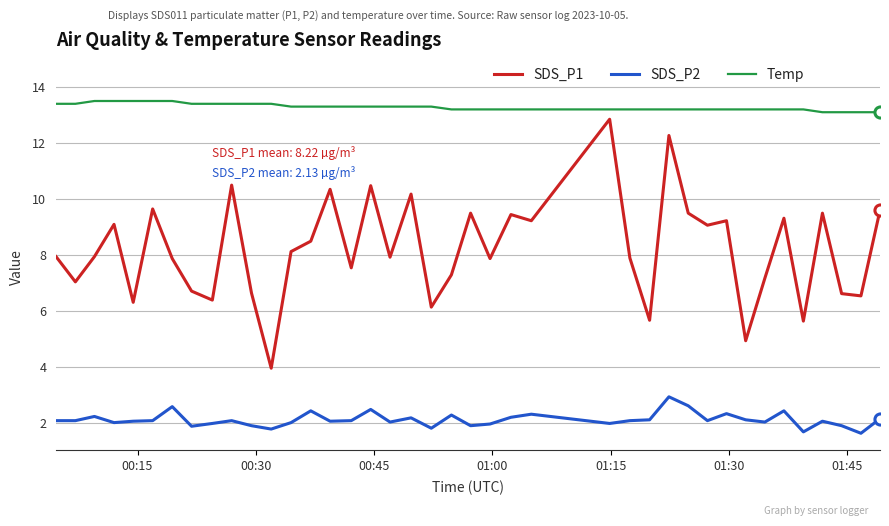

Which series has the widest spread of values?

SDS_P1